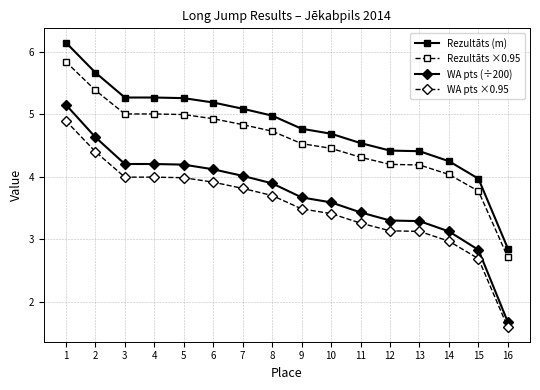

Does the chart display data point markers on the line(s)?

Yes